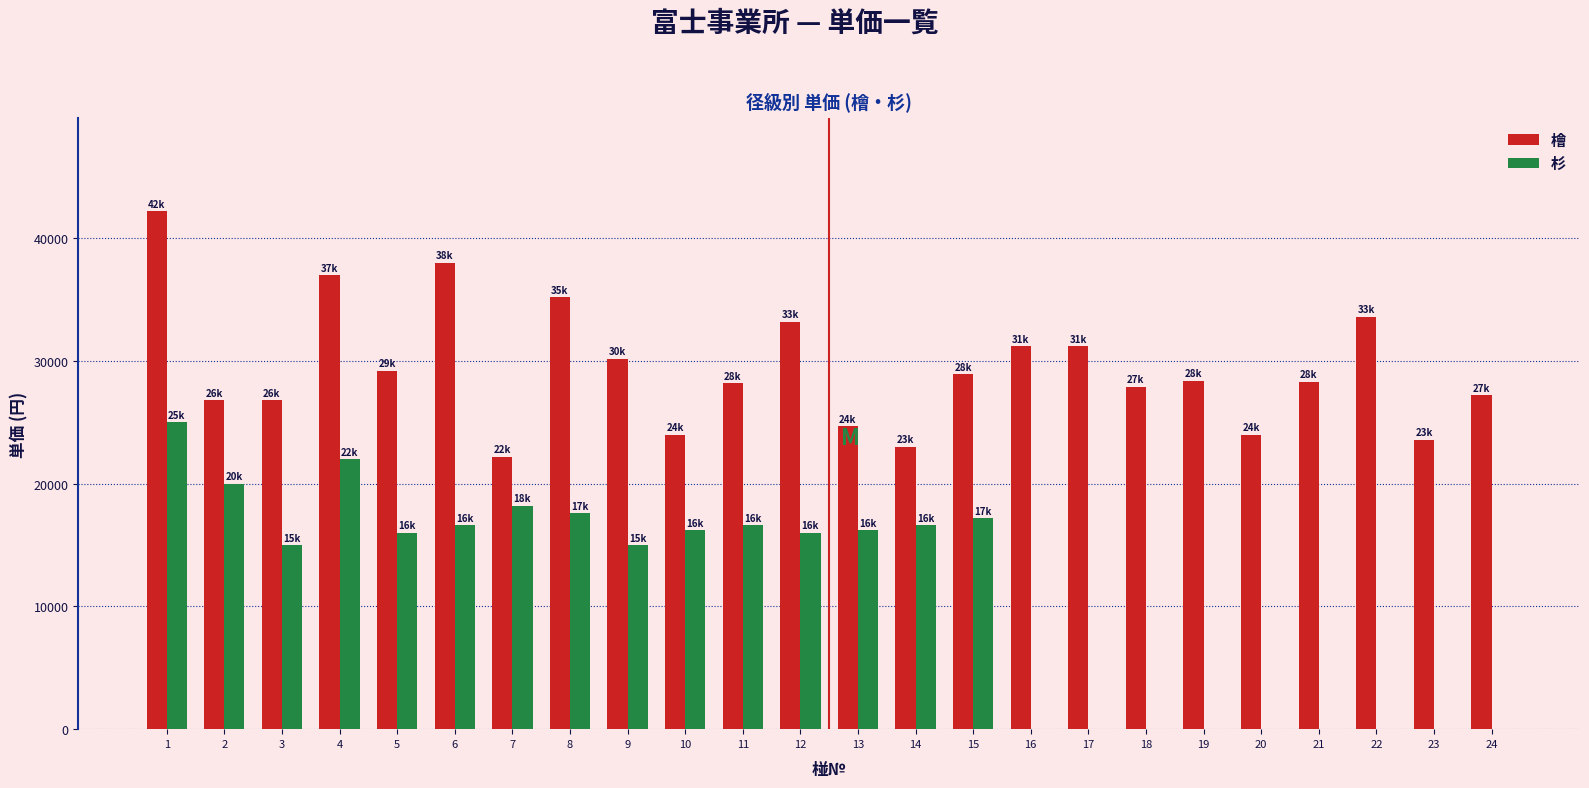

Between 1 and 3, which series saw the biggest shift?

檜